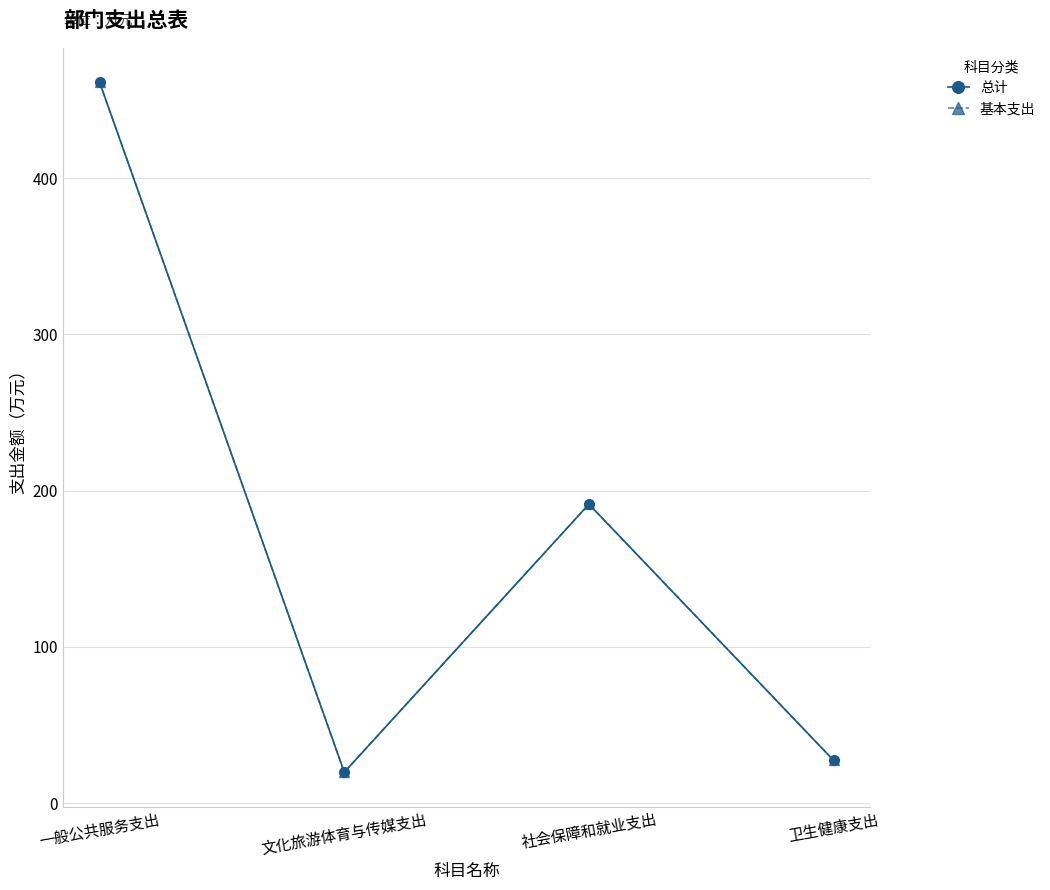

What is the label of the 1st point from the left?

一般公共服务支出